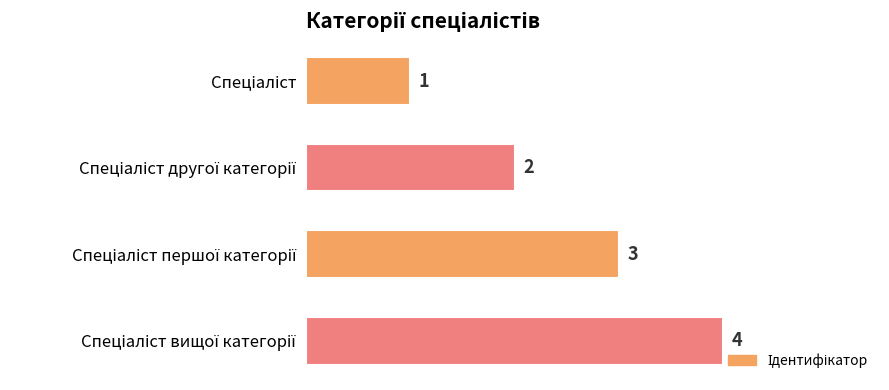

What is the greatest value displayed?

4